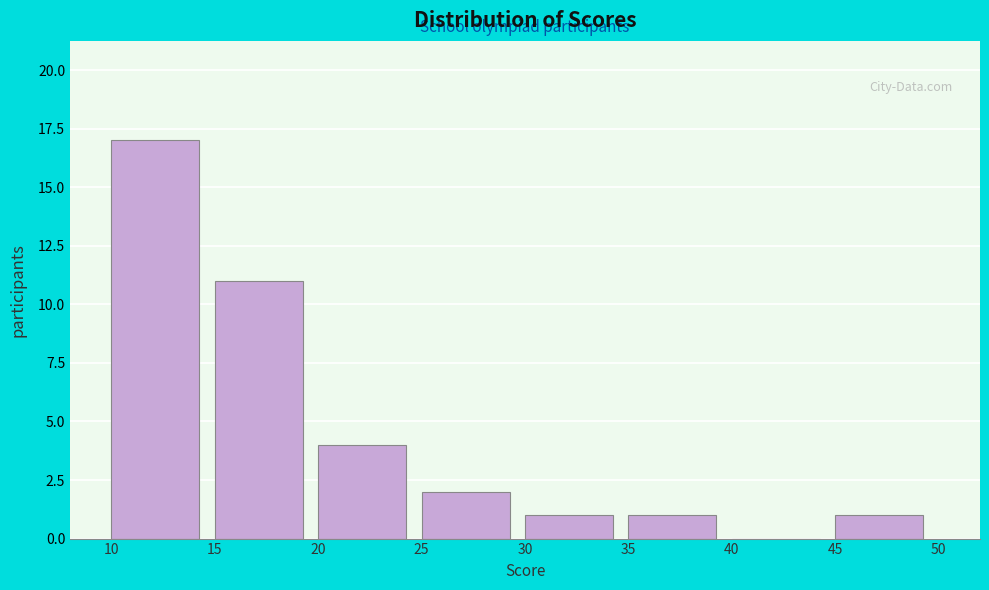

Reading left to right, list every bar in this chart as the range it spans on the x-axis followed by its height. The values are not printed on the chart, so give them approximately, as read against the axis.

10 to 15: 17
15 to 20: 11
20 to 25: 4
25 to 30: 2
30 to 35: 1
35 to 40: 1
40 to 45: 0
45 to 50: 1